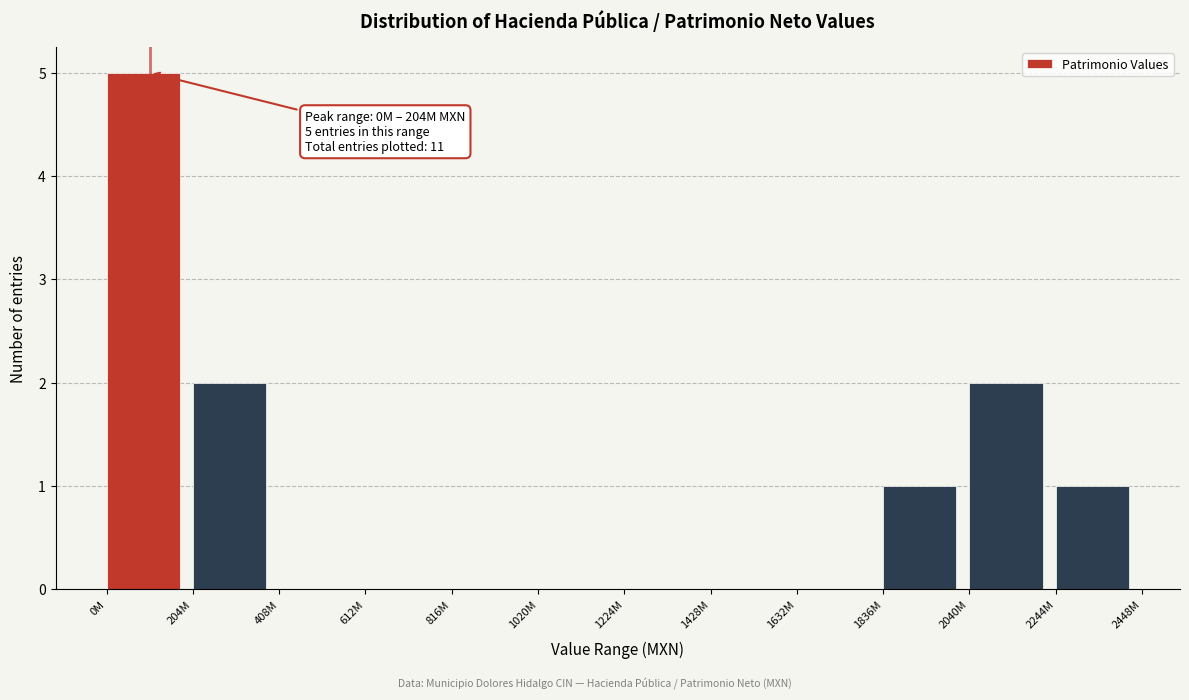

Reading right to left, transcribe all the data shown in this chart.

2244M=1	2040M=2	1836M=1	1632M=0	1428M=0	1224M=0	1020M=0	816M=0	612M=0	408M=0	204M=2	0M=5